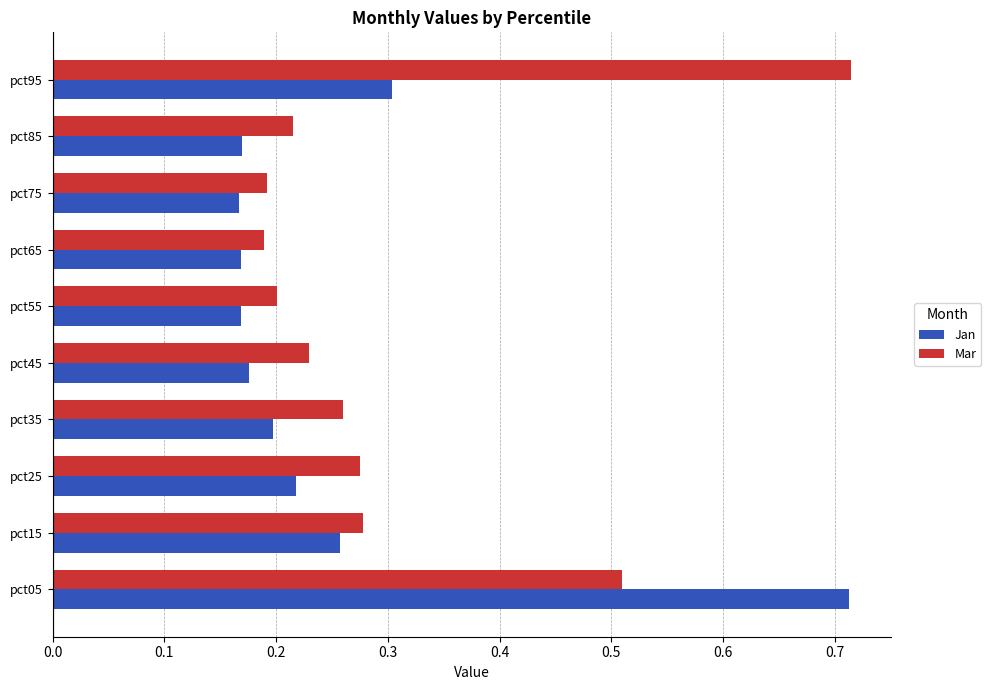

The value of Jan at pct75 is 0.1. True or false?

False